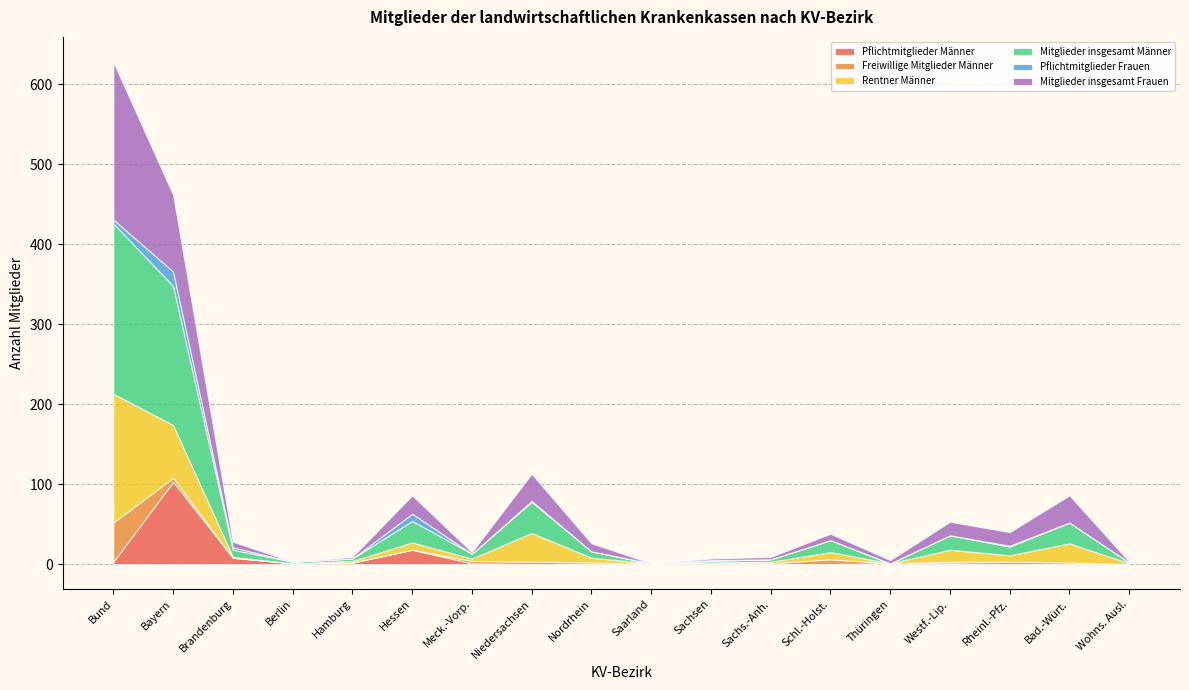

Which series has the largest total across all categories?

Mitglieder insgesamt Männer